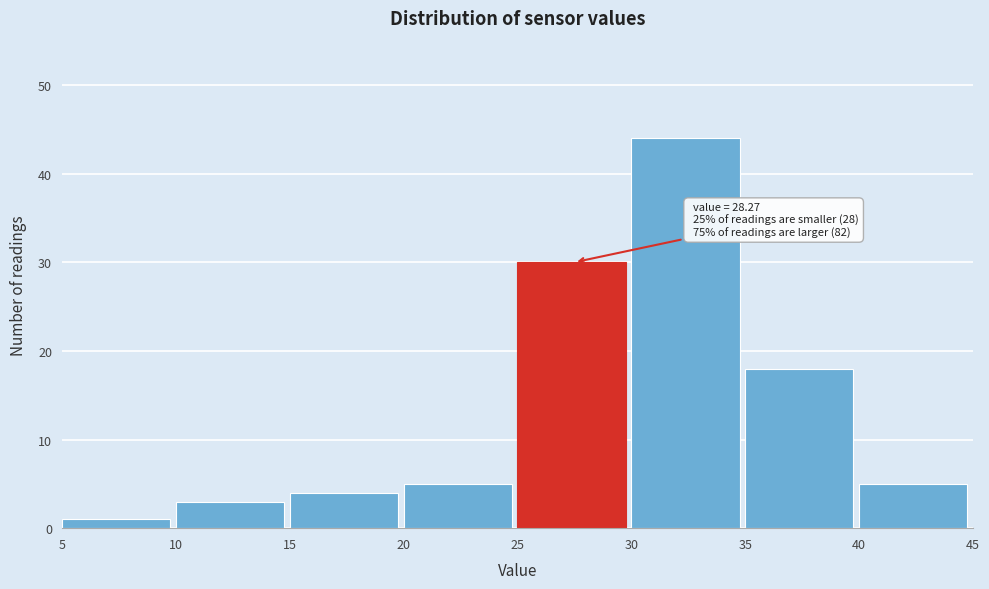

Which range on the x-axis has the tallest bar?

30 to 35